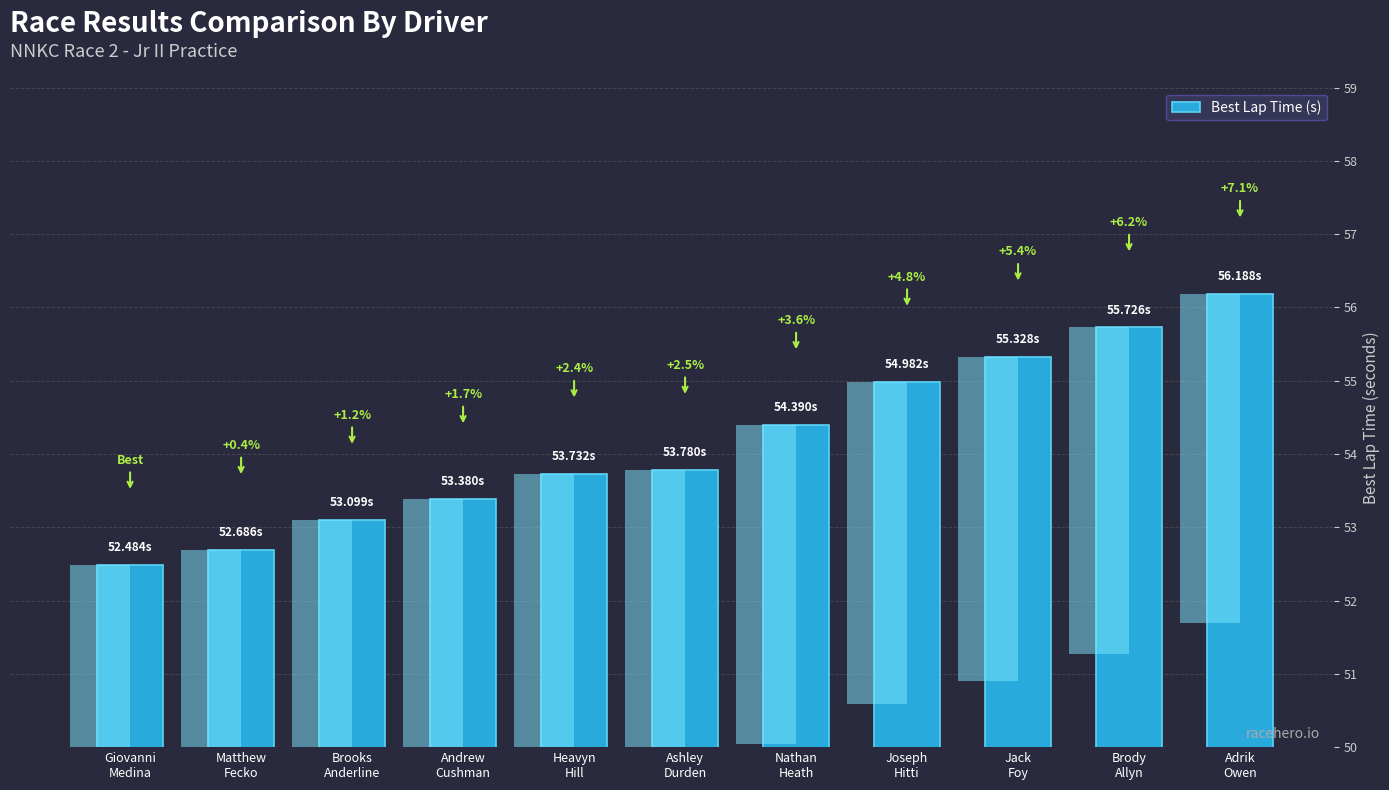

What is the minimum value shown in the chart?

52.5